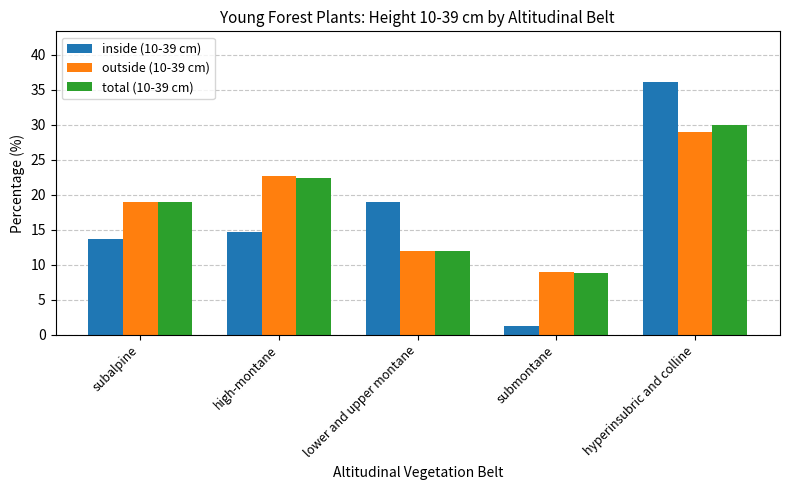

Between lower and upper montane and hyperinsubric and colline, which series saw the biggest shift?

total (10-39 cm)